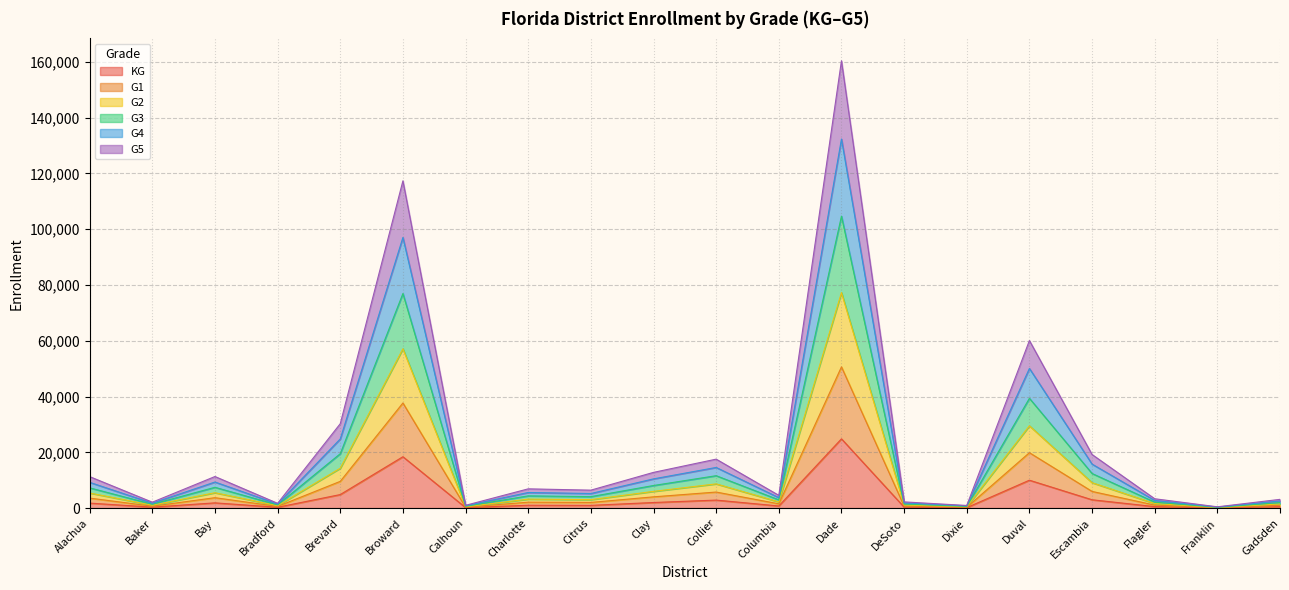

What is the total value across all series at Brevard?

30255.5